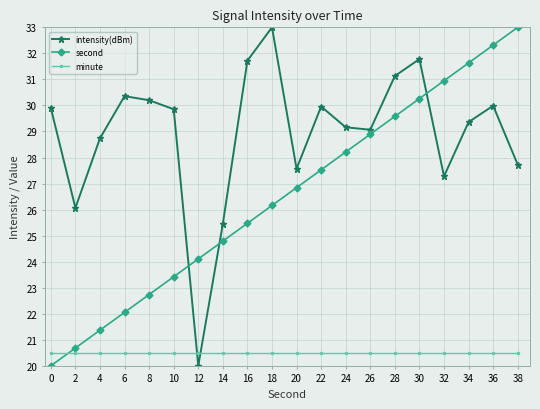

How many values in the intensity(dBm) series are below 29?

7